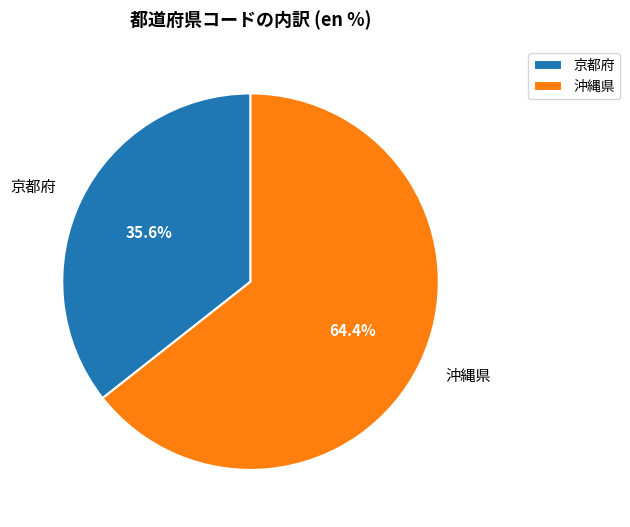

What is the total percentage of 沖縄県 and 京都府?

100.0%